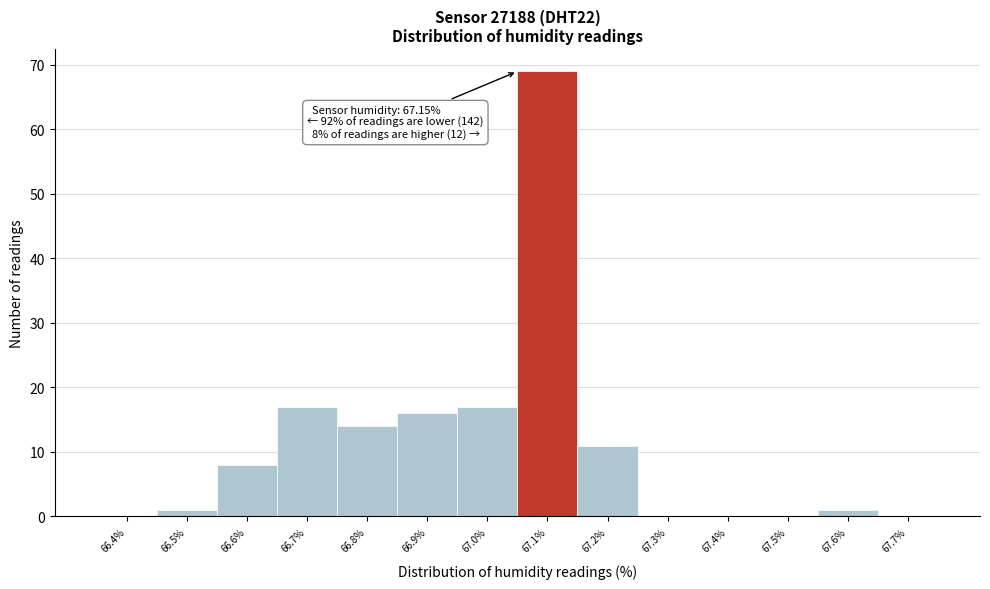

Reading left to right, what are all the values shown in this chart?

66.4%=0	66.5%=1	66.6%=8	66.7%=17	66.8%=14	66.9%=16	67.0%=17	67.1%=69	67.2%=11	67.3%=0	67.4%=0	67.5%=0	67.6%=1	67.7%=0